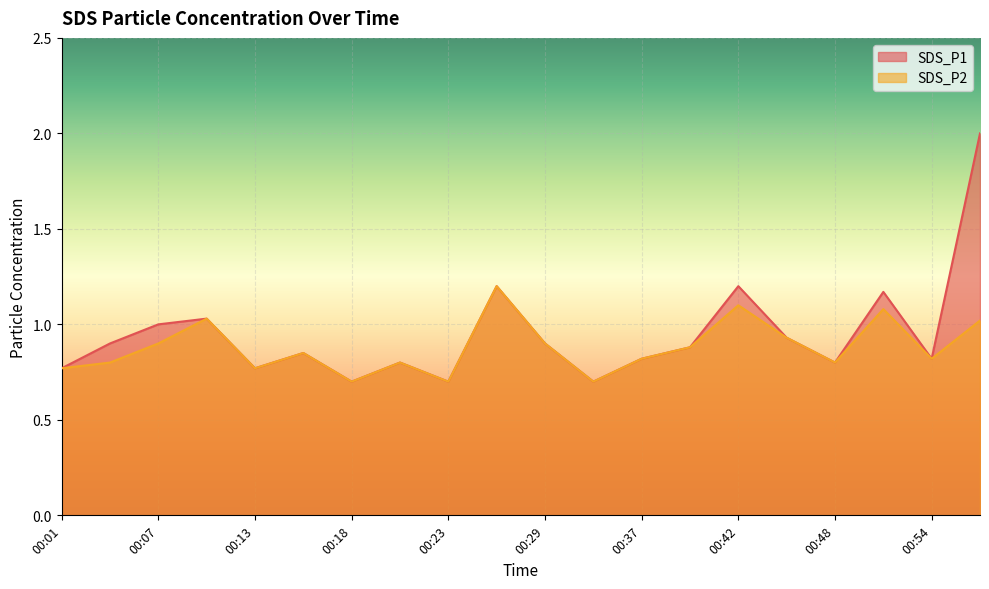

True or false: SDS_P1 and SDS_P2 intersect in this chart.

False